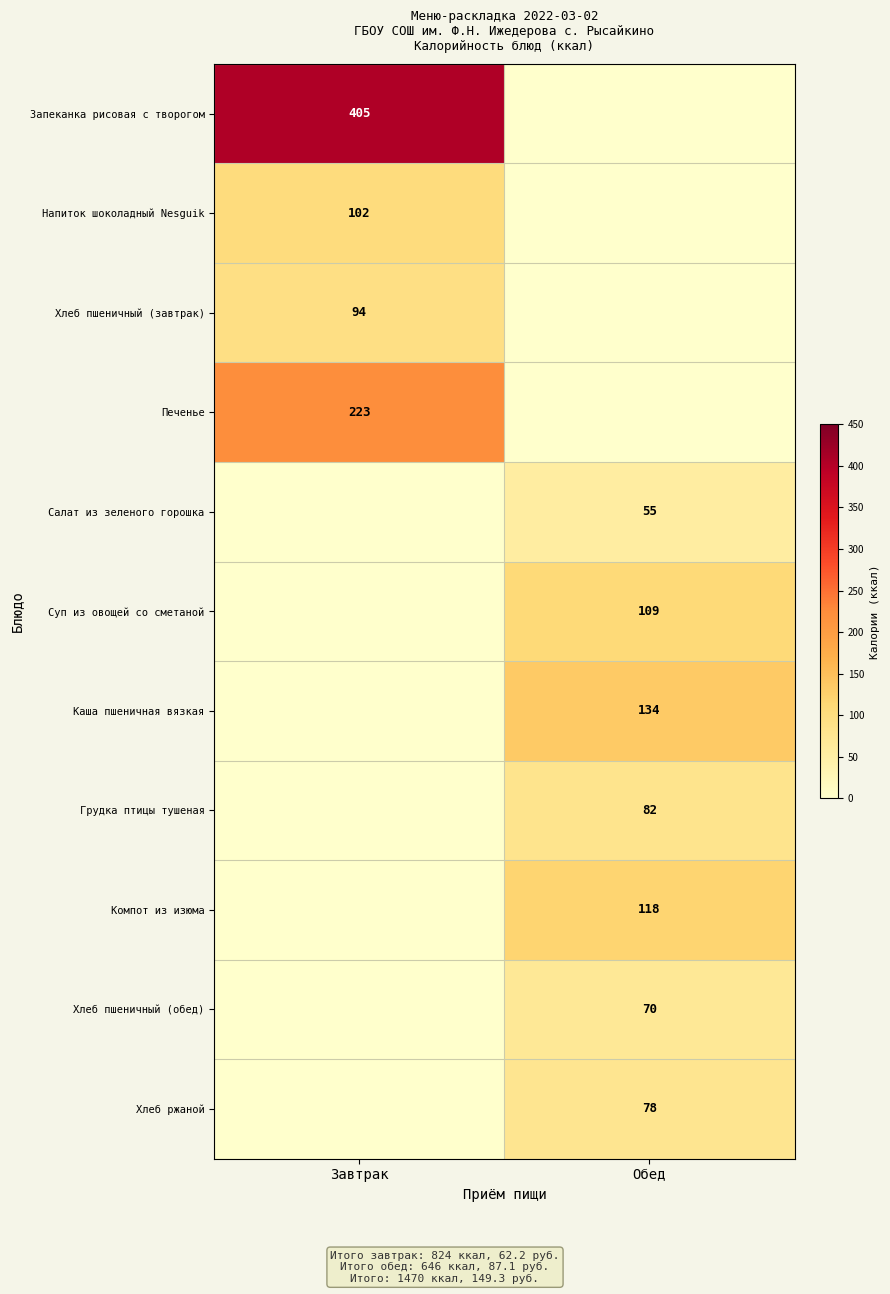

Is it true that Суп из овощей со сметаной equals 72 at Обед?

False